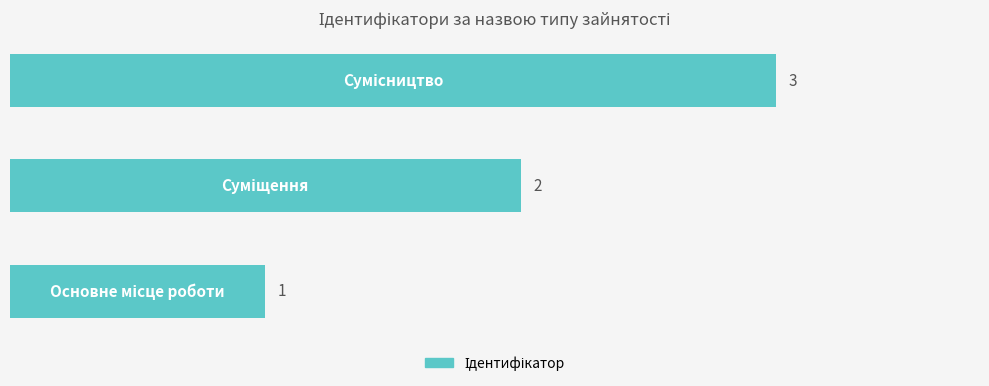

What is the sum of all values?

6